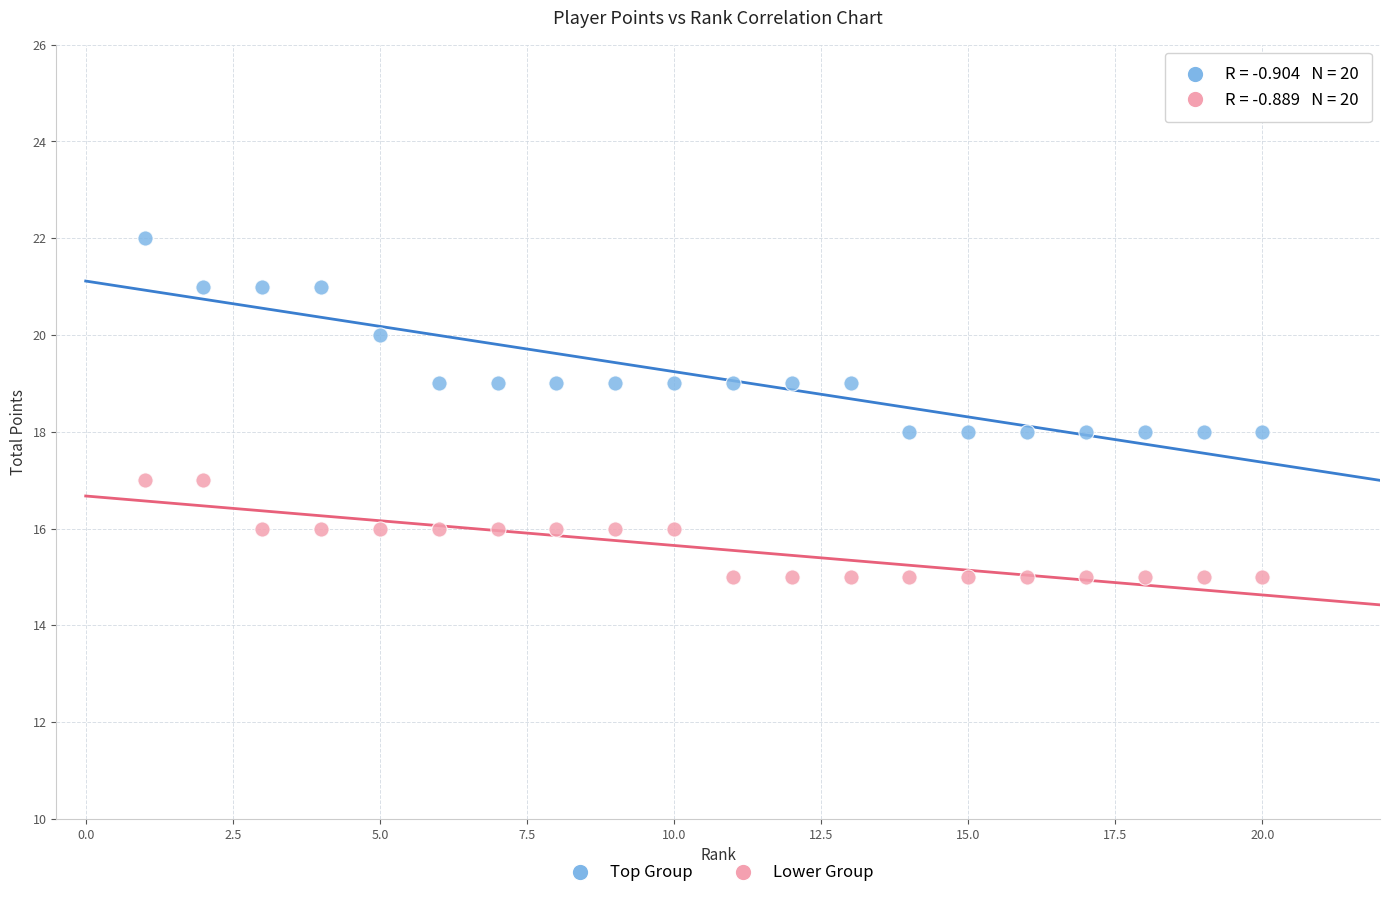

Which series contains the lowest Y value?

Lower Group